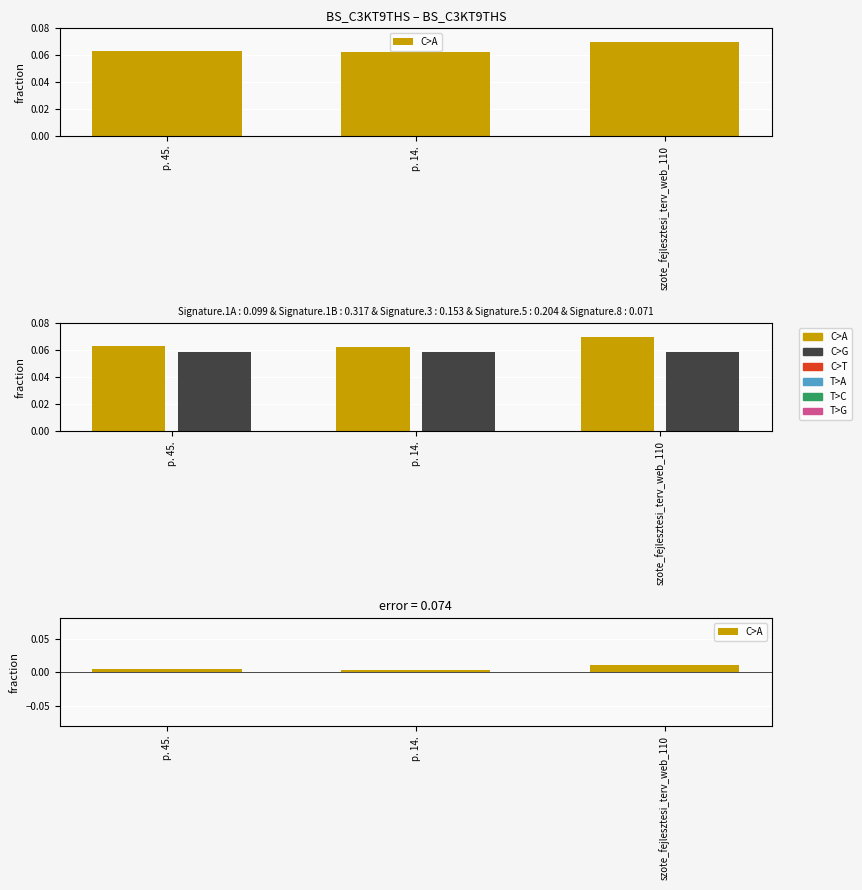

What position from the right is szote_fejlesztesi_terv_web_110?

1